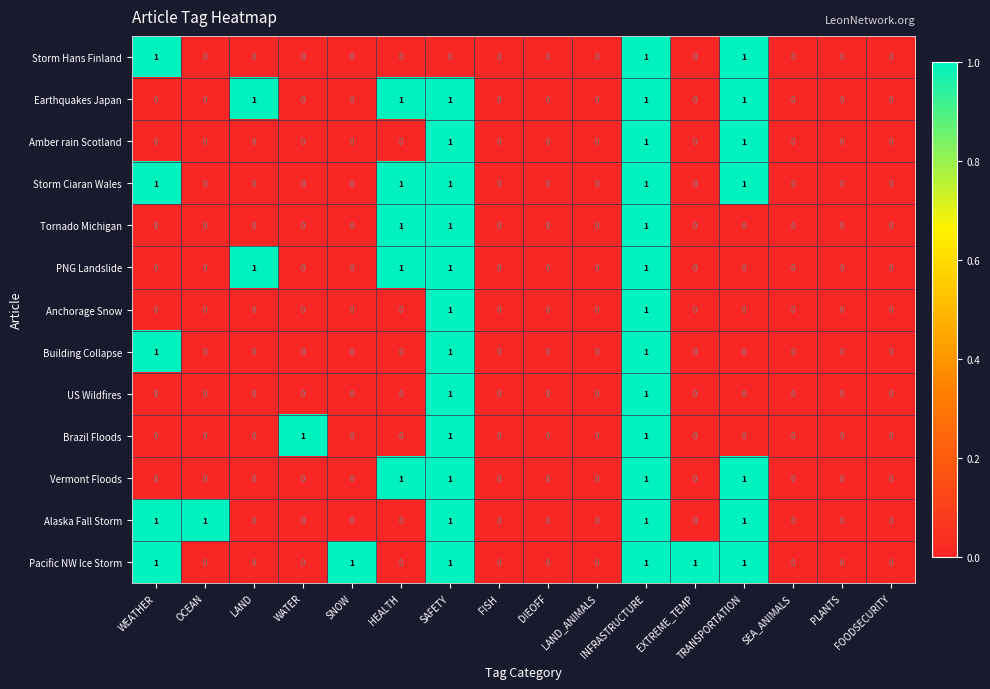

At which category is the sum across all series the highest?

INFRASTRUCTURE